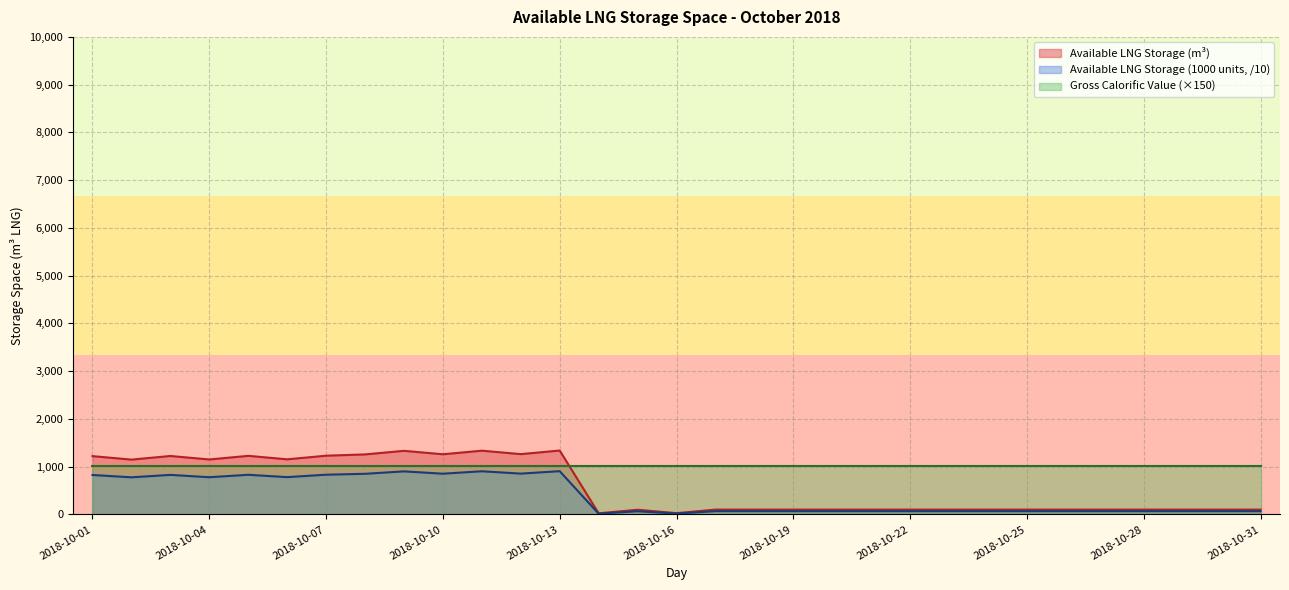

Between 2018-10-13 and 2018-10-02, which is larger?

2018-10-13